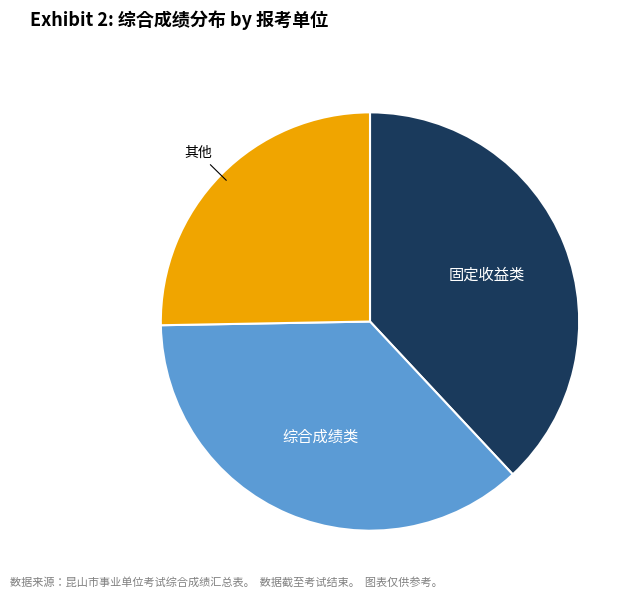

How many segments does this pie chart have?

3